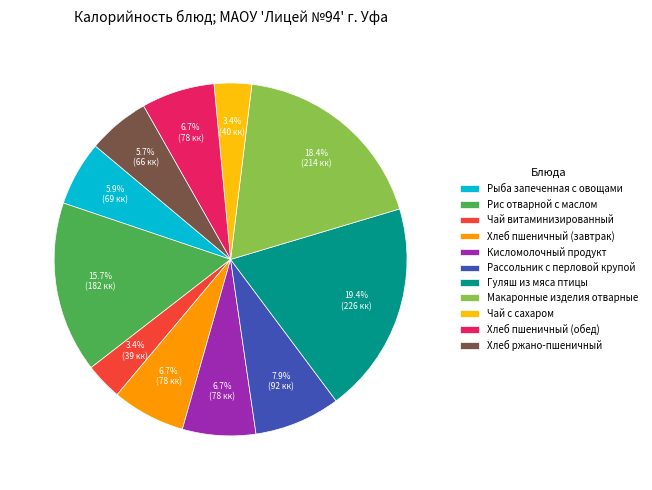

Which slice is the largest?

Гуляш из мяса птицы